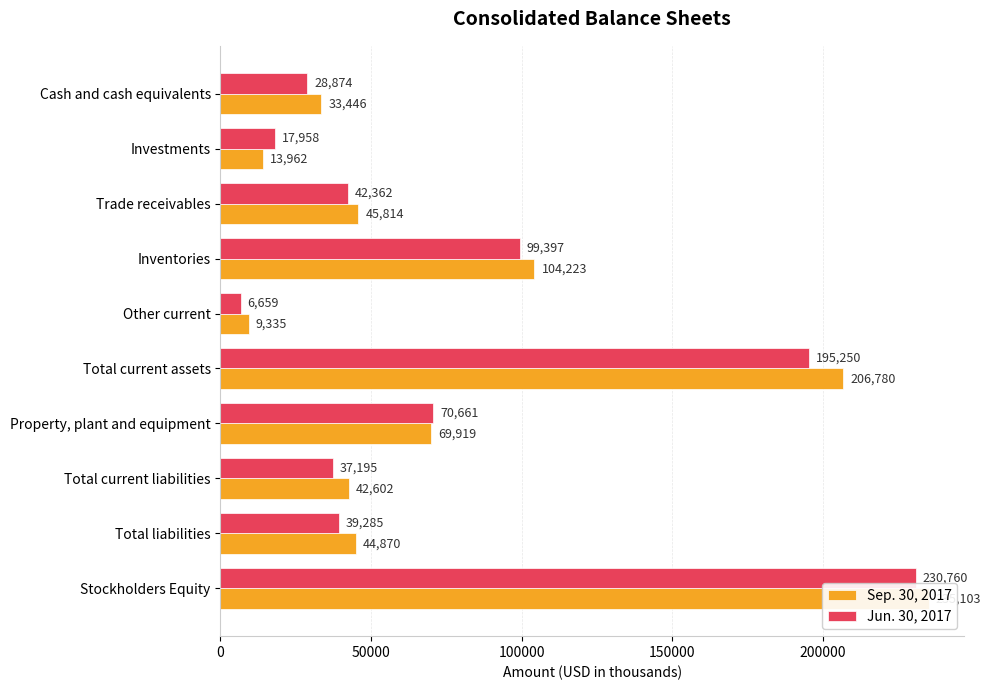

What is the lowest value of the Sep. 30, 2017 series?

9335